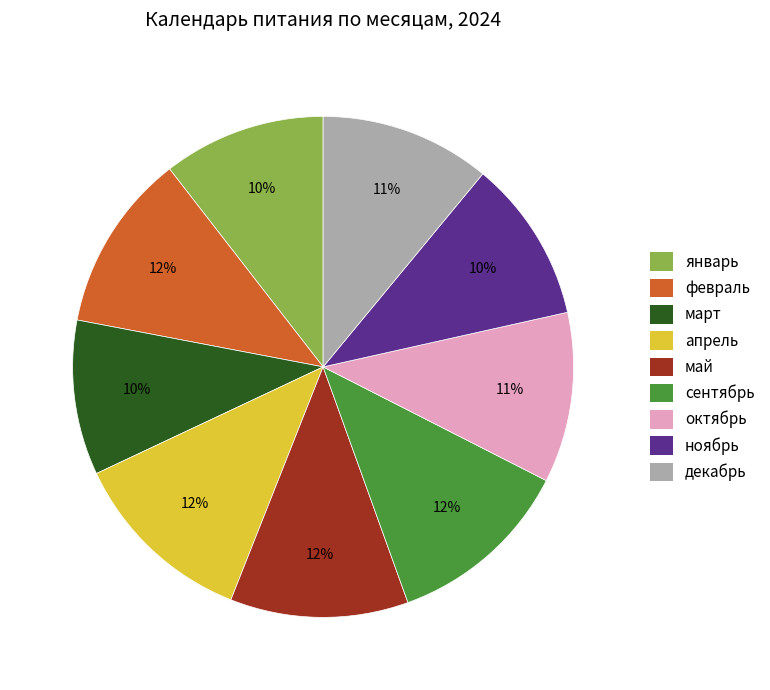

Is the sum of апрель and январь greater than half?

No